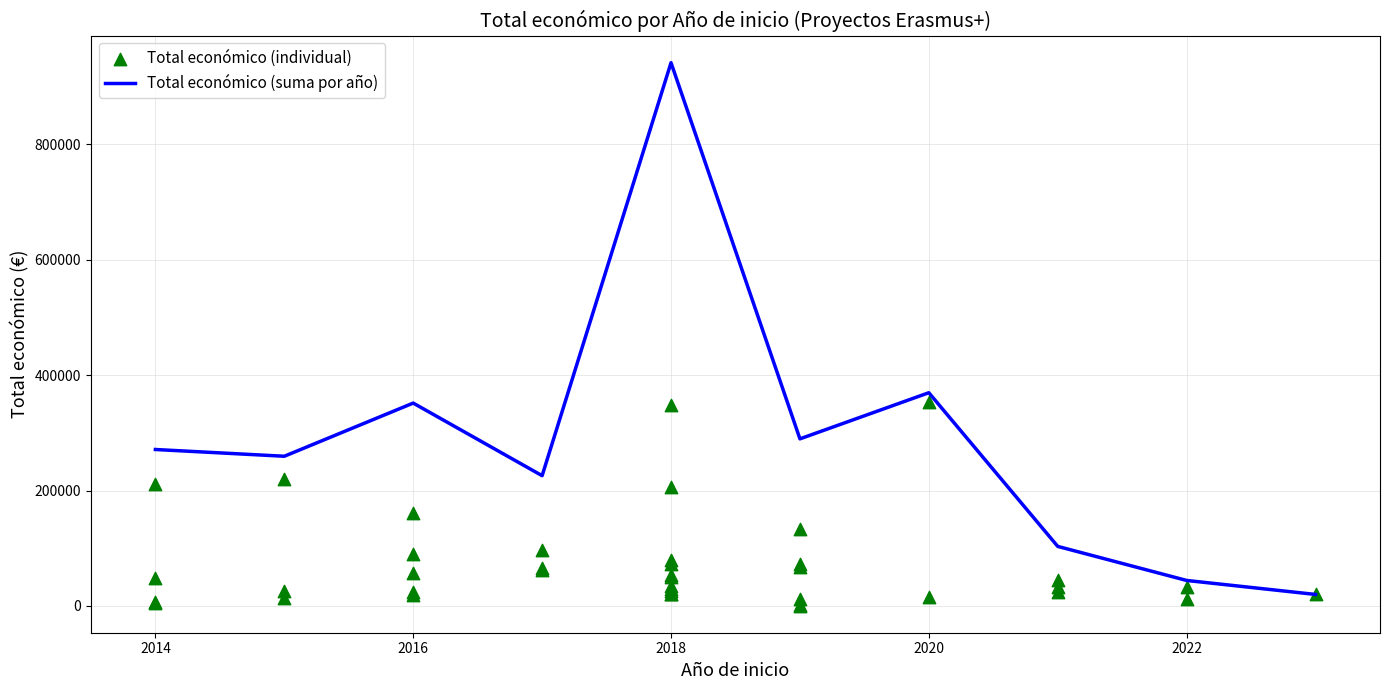

What is the maximum value for Total económico (suma por año)?

941480